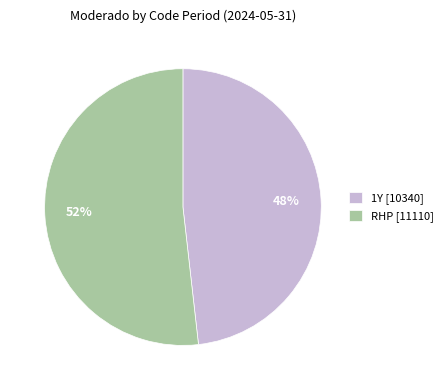

What is the ratio of the value at RHP to the value at 1Y?

1.1